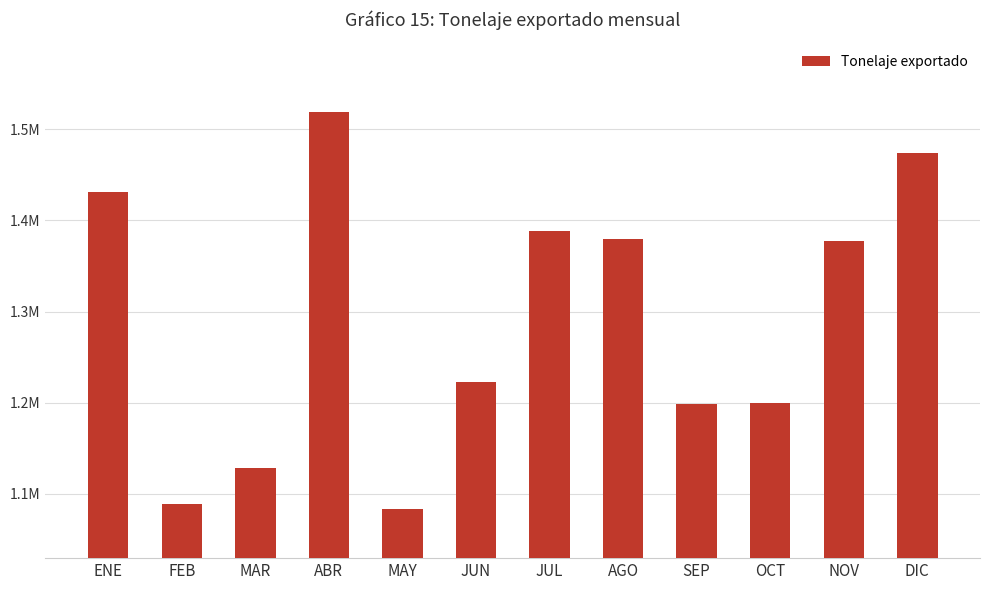

What is the minimum value shown in the chart?

1083791.2